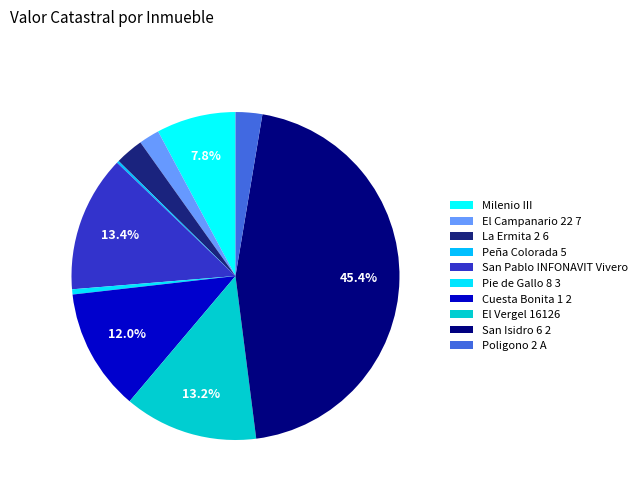

Approximately how many times larger is the value at La Ermita 2 6 compared to Cuesta Bonita 1 2?

0.2